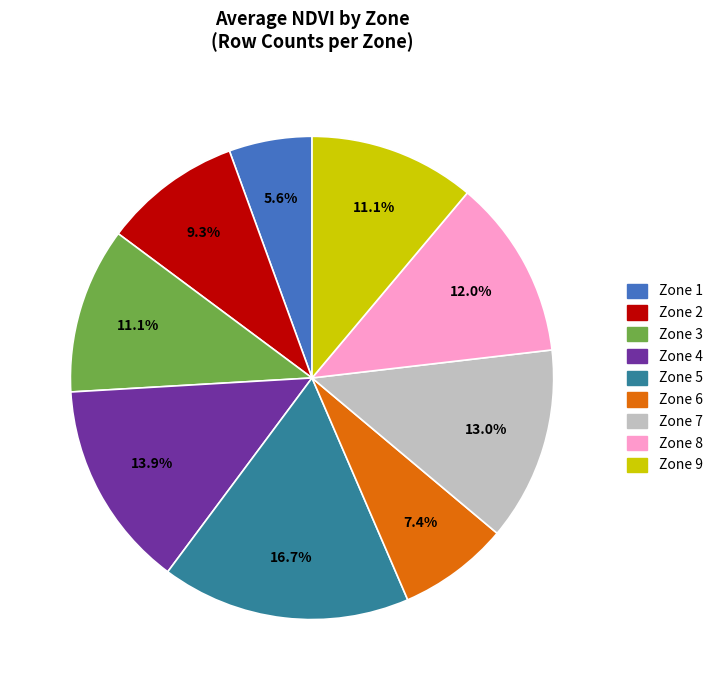

Is there any slice that represents more than half of the pie?

No